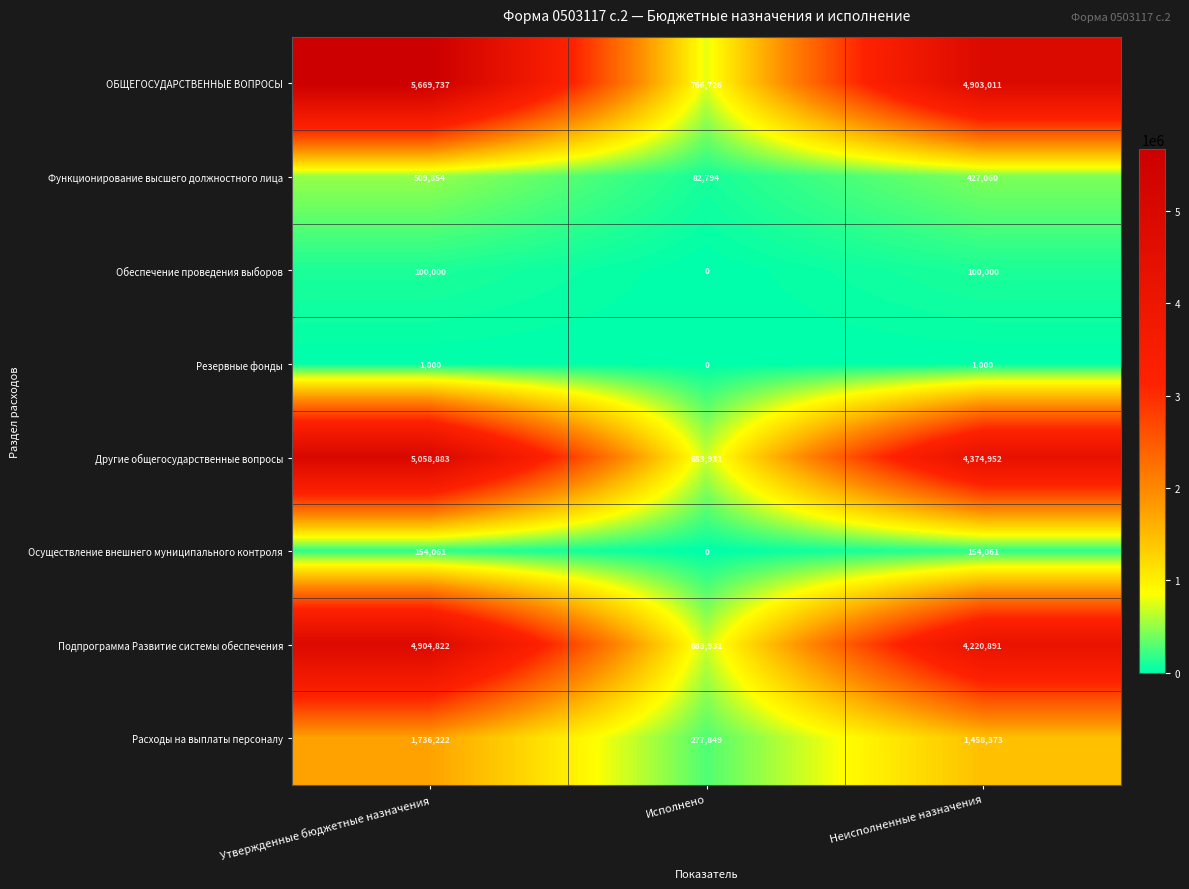

Rank the series at Неисполненные назначения from highest to lowest value.

ОБЩЕГОСУДАРСТВЕННЫЕ ВОПРОСЫ, Другие общегосударственные вопросы, Подпрограмма Развитие системы обеспечения, Расходы на выплаты персоналу, Функционирование высшего должностного лица, Осуществление внешнего муниципального контроля, Обеспечение проведения выборов, Резервные фонды